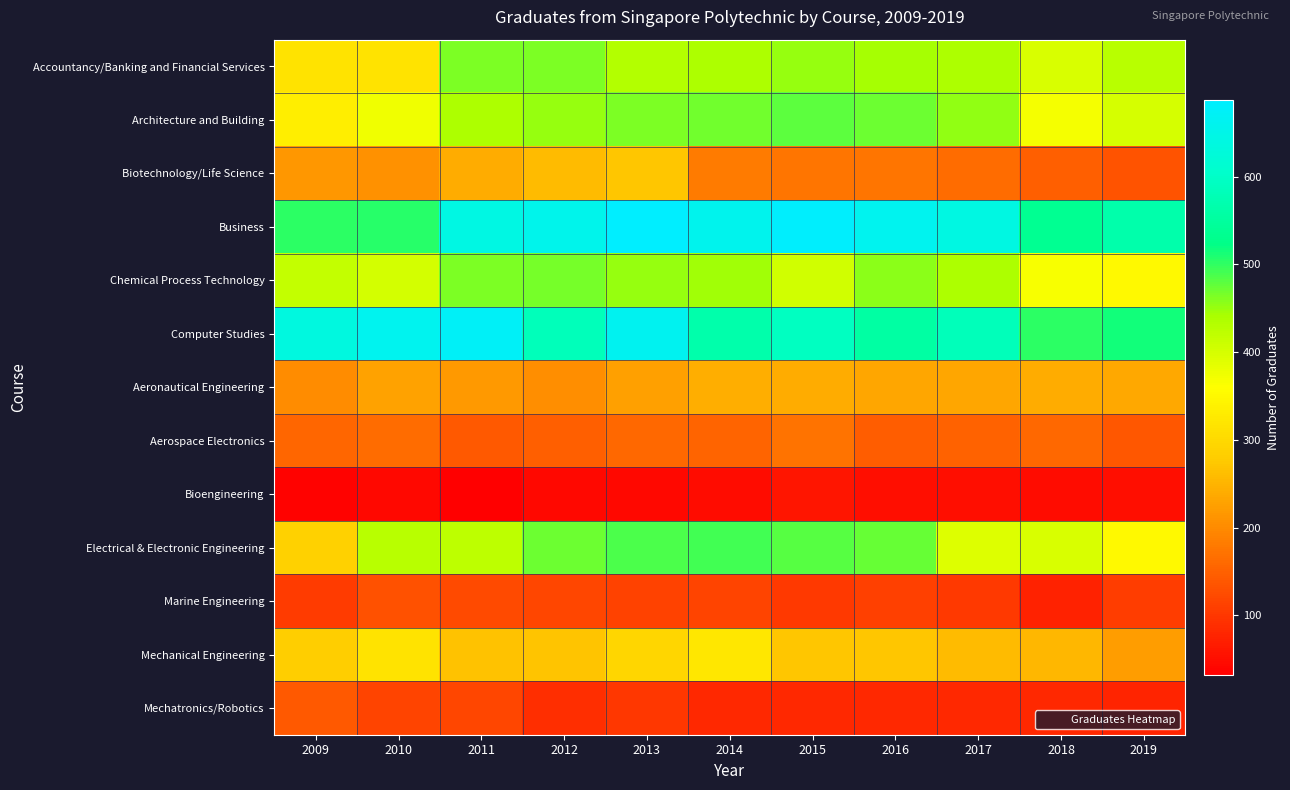

What is the total value across all series at 2011?

4247